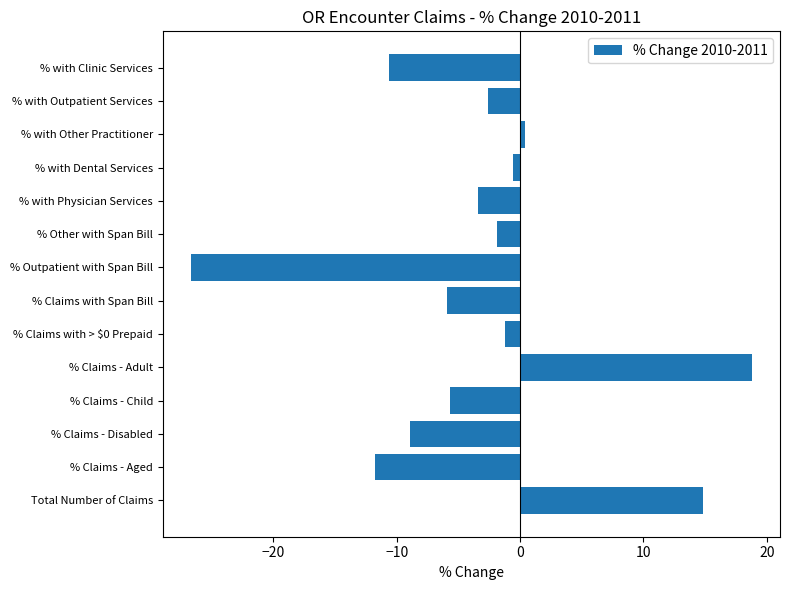

How many data points does each series have?

14